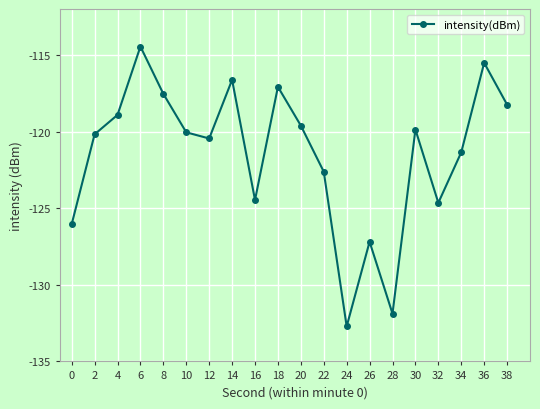

Between 16 and 34, which is larger?

34